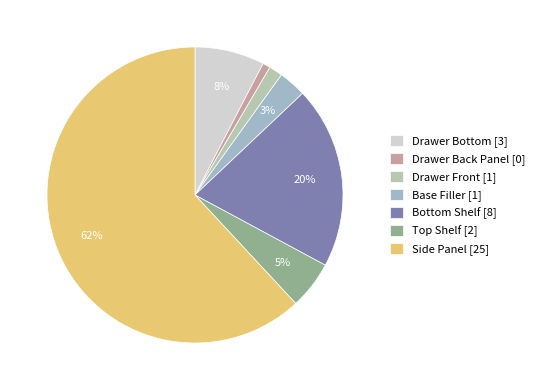

What is the majority slice?

Side Panel